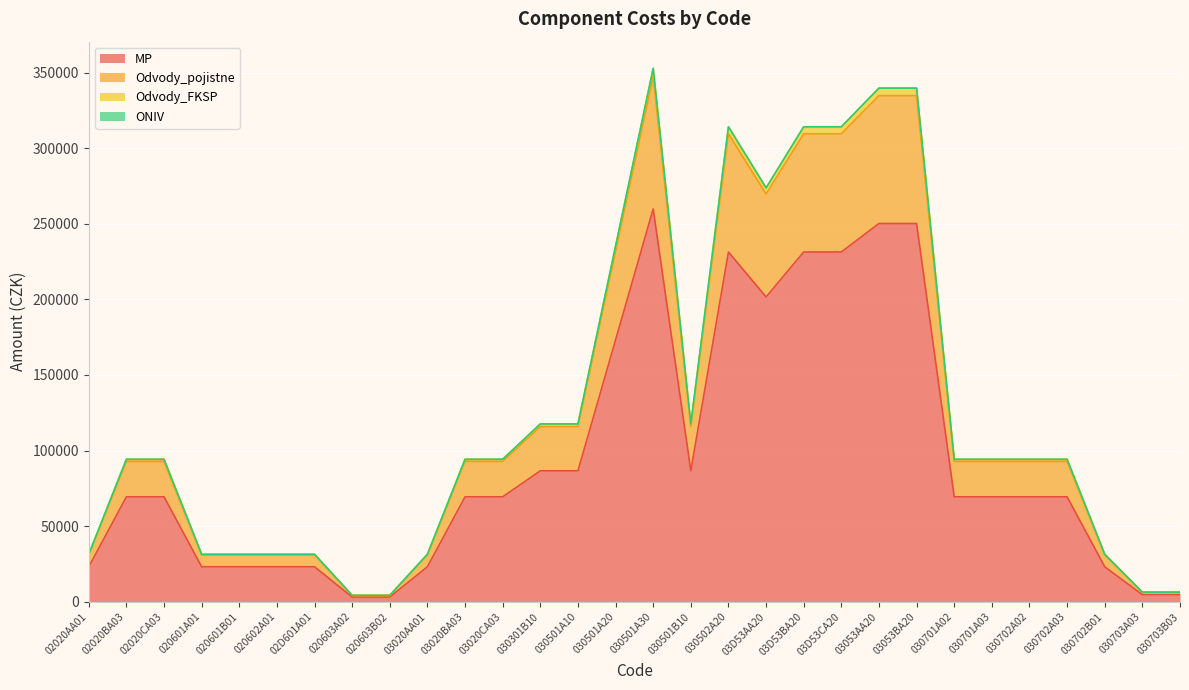

At which label does MP reach its peak?

030501A30